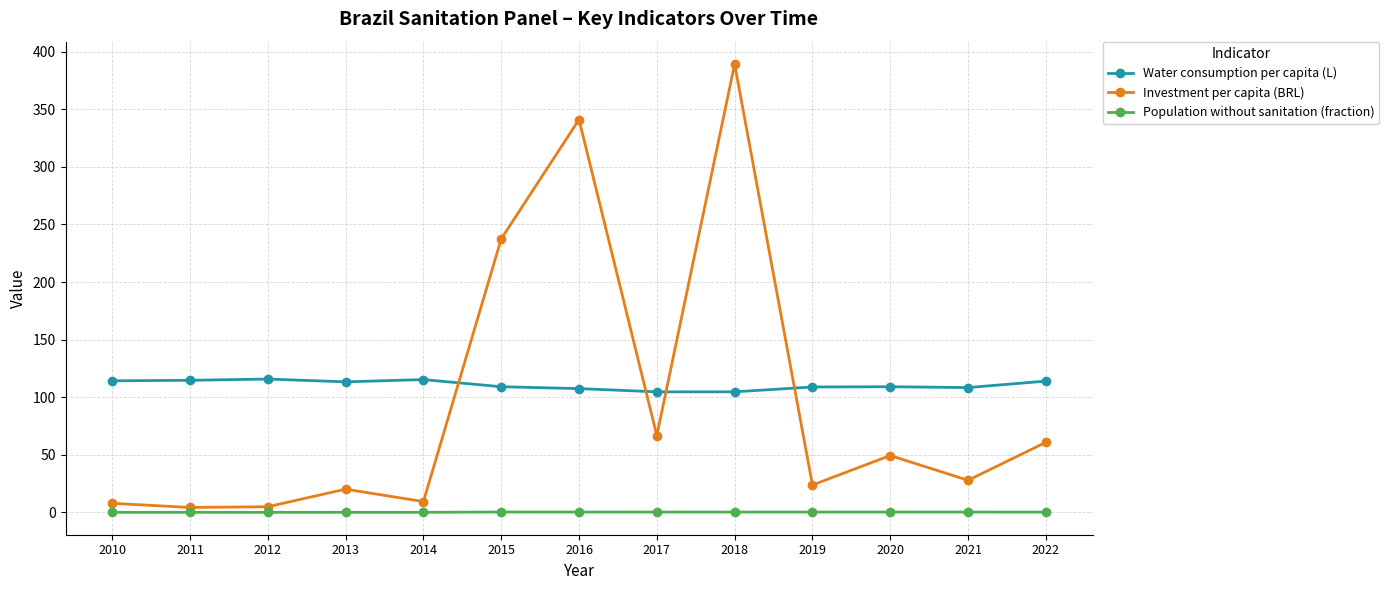

At which category is the sum across all series the highest?

2018